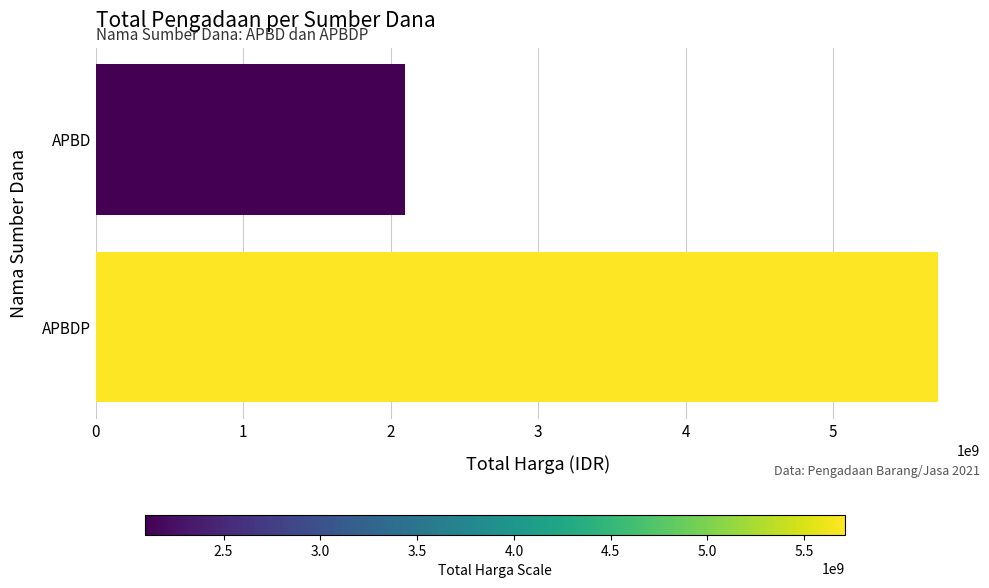

Reading bottom to top, list all the values displayed in this chart.

APBDP=5710483700	APBD=2094083200